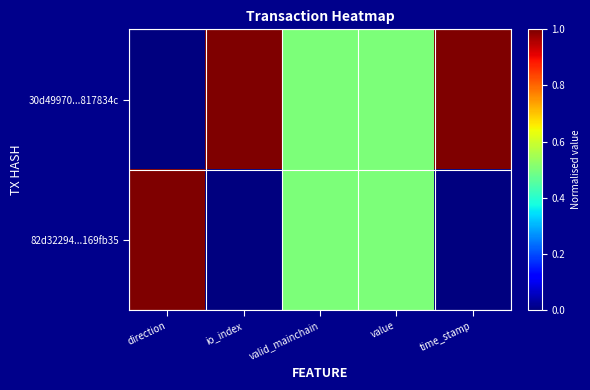

How many categories are shown in the chart?

5